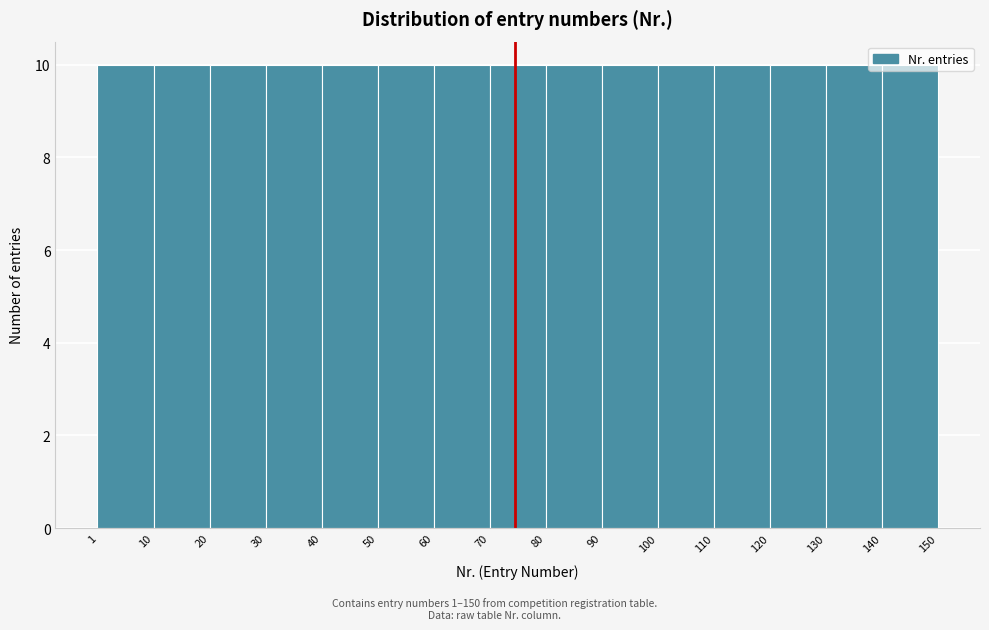

How tall is the bar that spans 120 to 130 on the x-axis? The values are not printed on the chart, so give them approximately, as read against the axis.

10